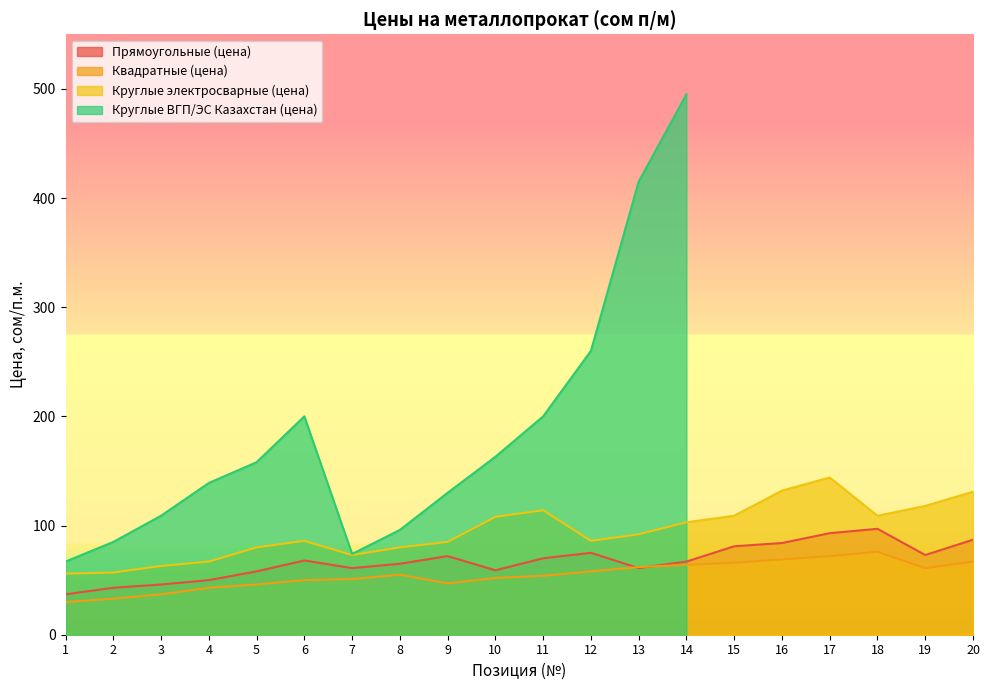

Where is the first local minimum for Круглые электросварные (цена)?

7